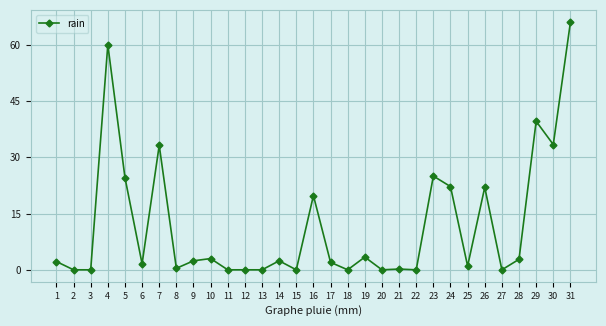

Read the value at 17.

2.0